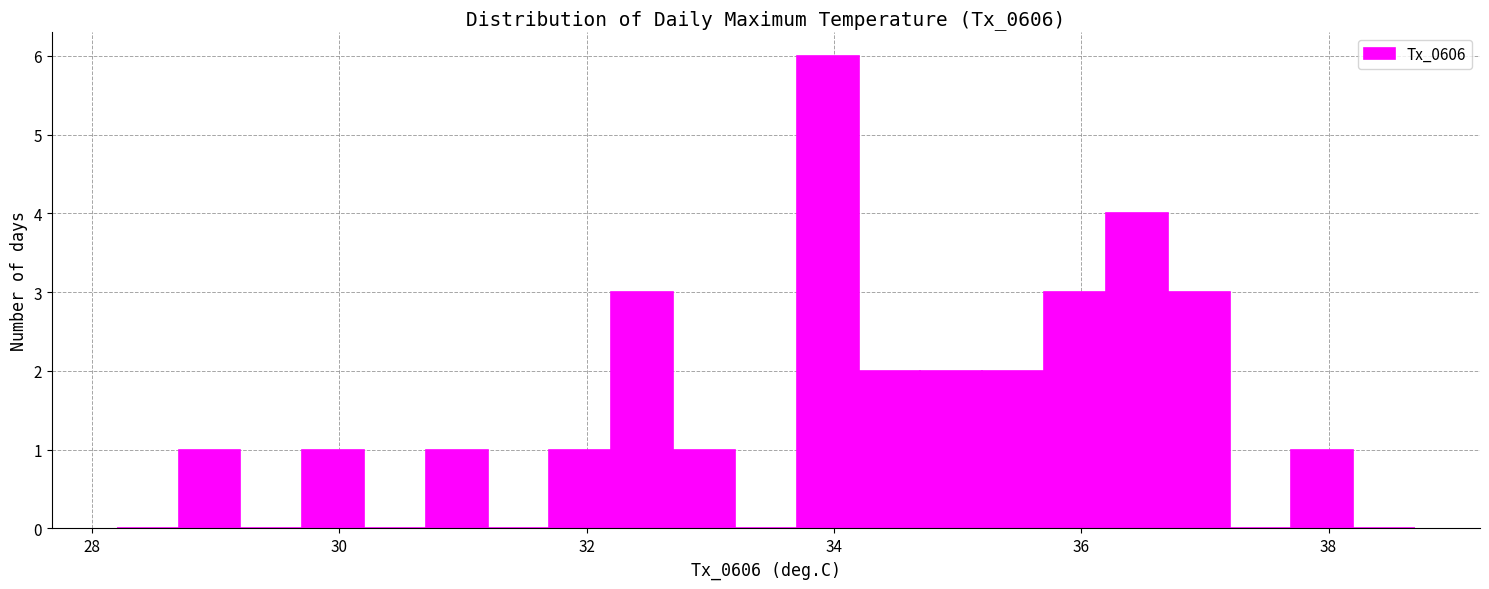

Read against the x-axis, roughly where is the centre of the tallest bar?

34.0